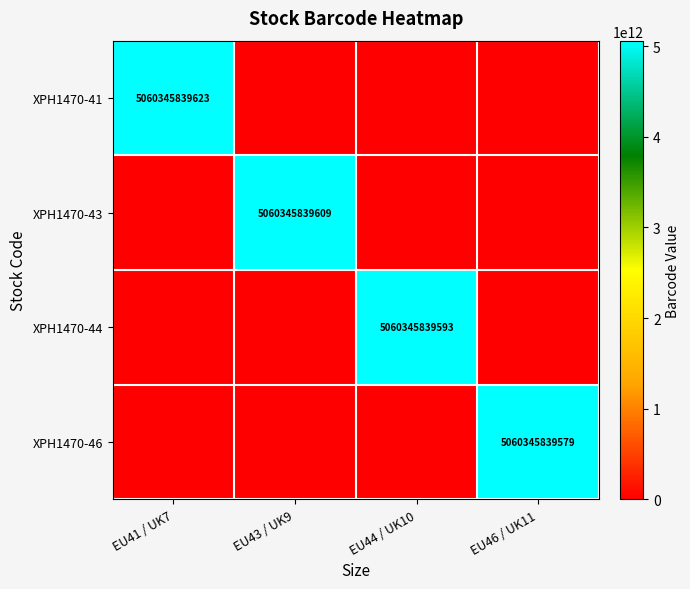

True or false: XPH1470-46 has a value of 5060345839579 at EU46 / UK11.

True